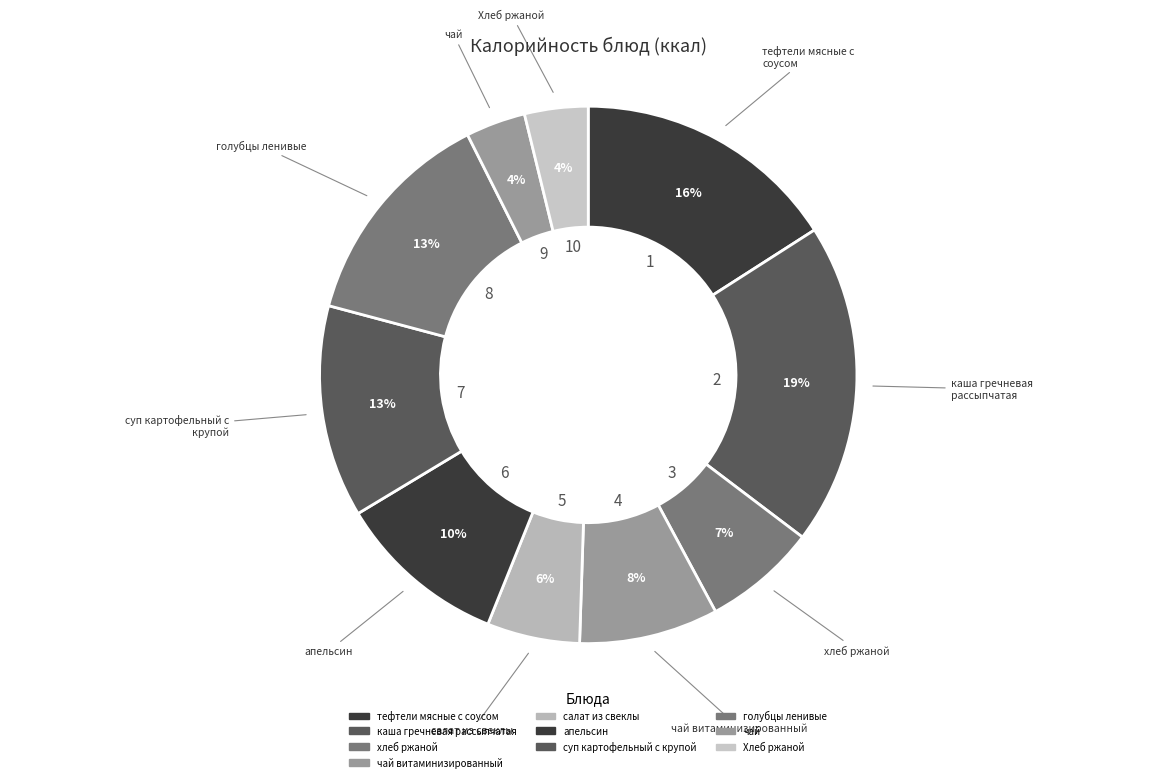

Rank the categories by value from highest to lowest.

каша гречневая рассыпчатая, тефтели мясные с соусом, голубцы ленивые, суп картофельный с крупой, апельсин, чай витаминизированный, хлеб ржаной, салат из свеклы, Хлеб ржаной, чай